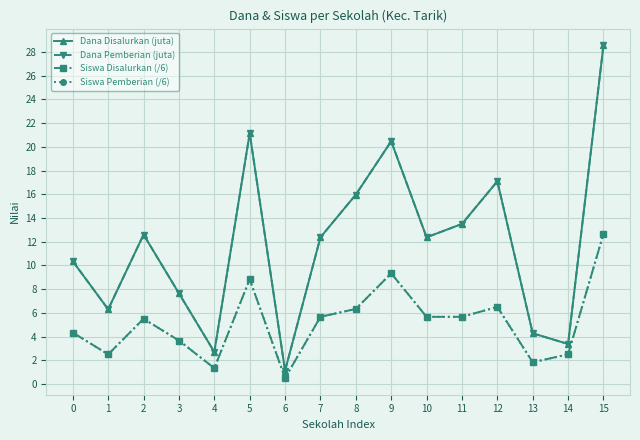

Read the Dana Pemberian (juta) value at 6.

1.1